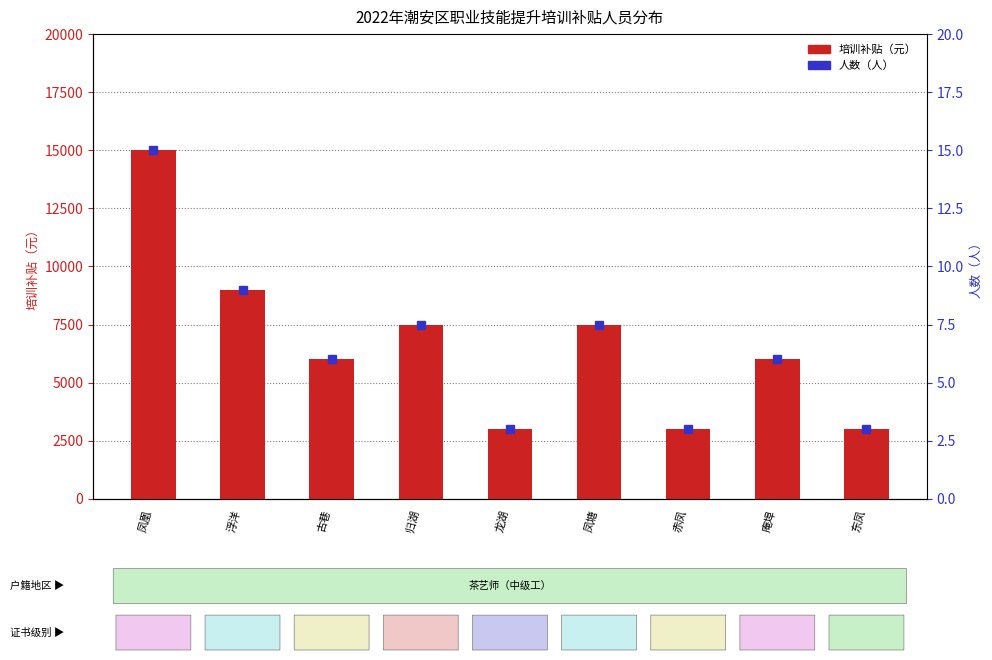

How many values exceed 6000?

4